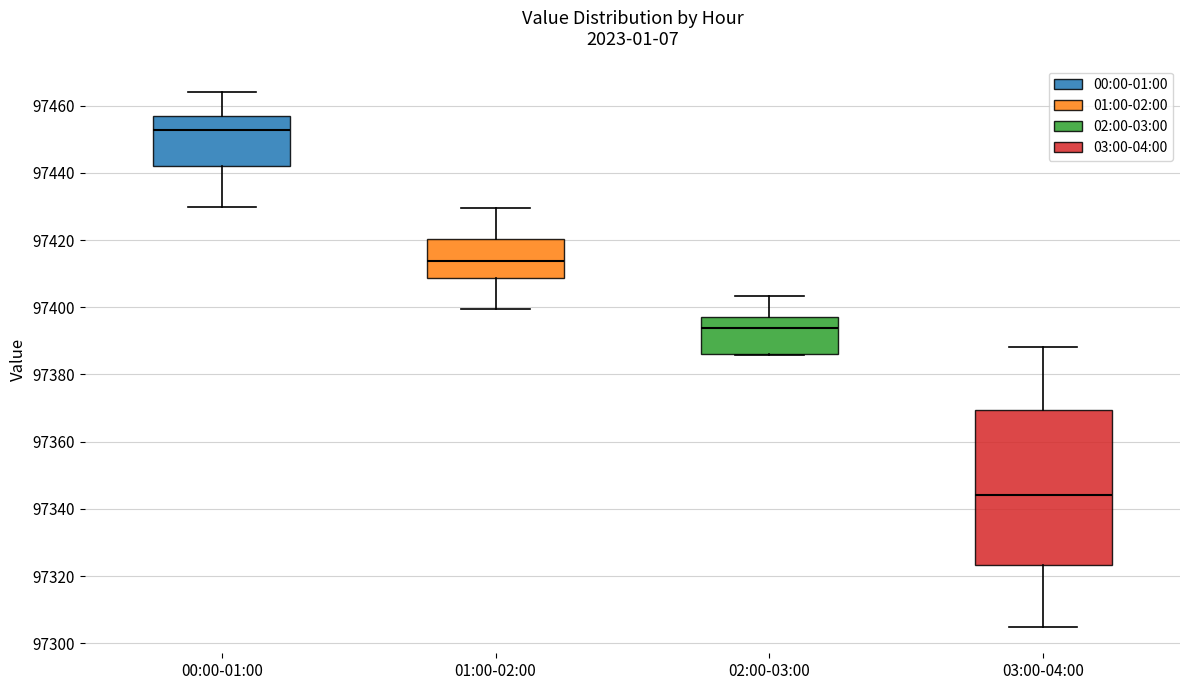

Which box has the highest median line?

00:00-01:00